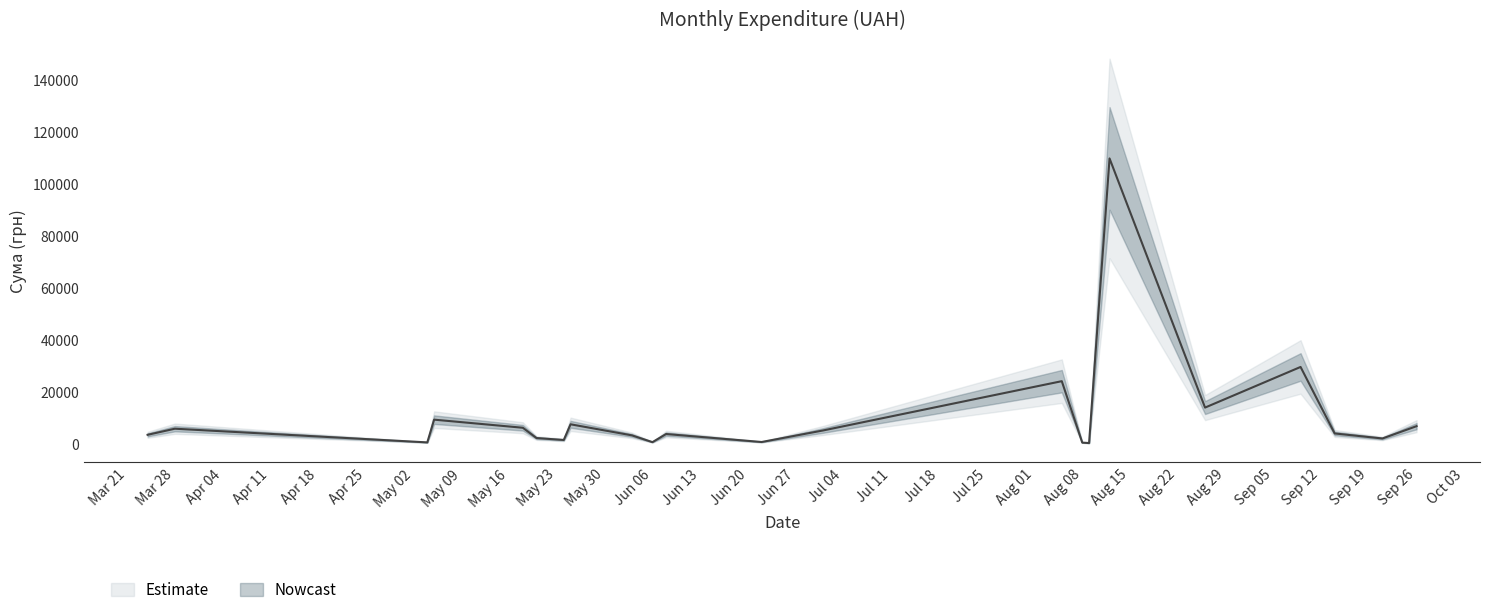

Approximately how many times larger is the value at 16 compared to 30?

0.4